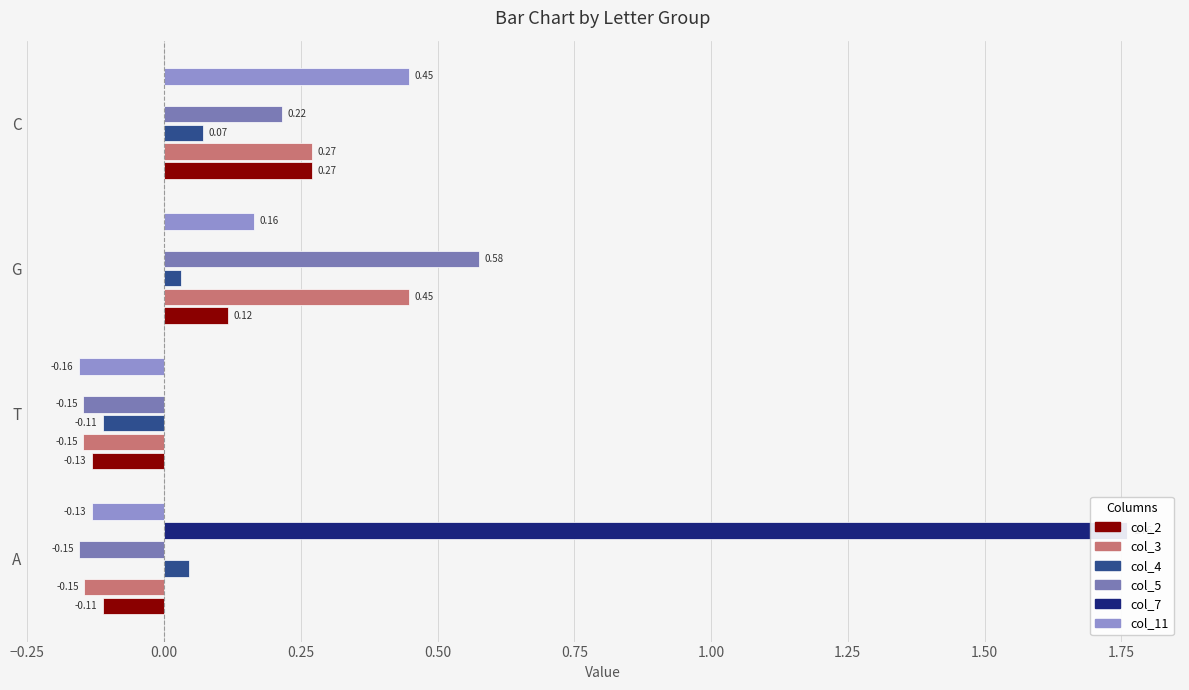

How many groups of bars are there?

4